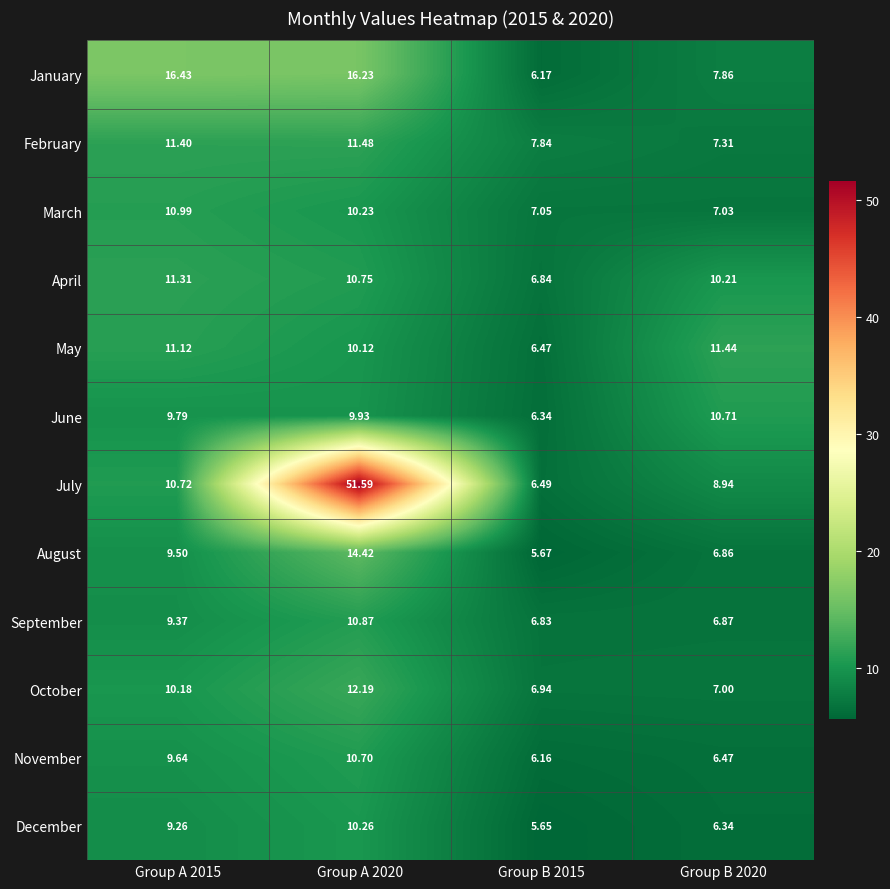

Which series changed the most between Group A 2020 and Group B 2015?

July